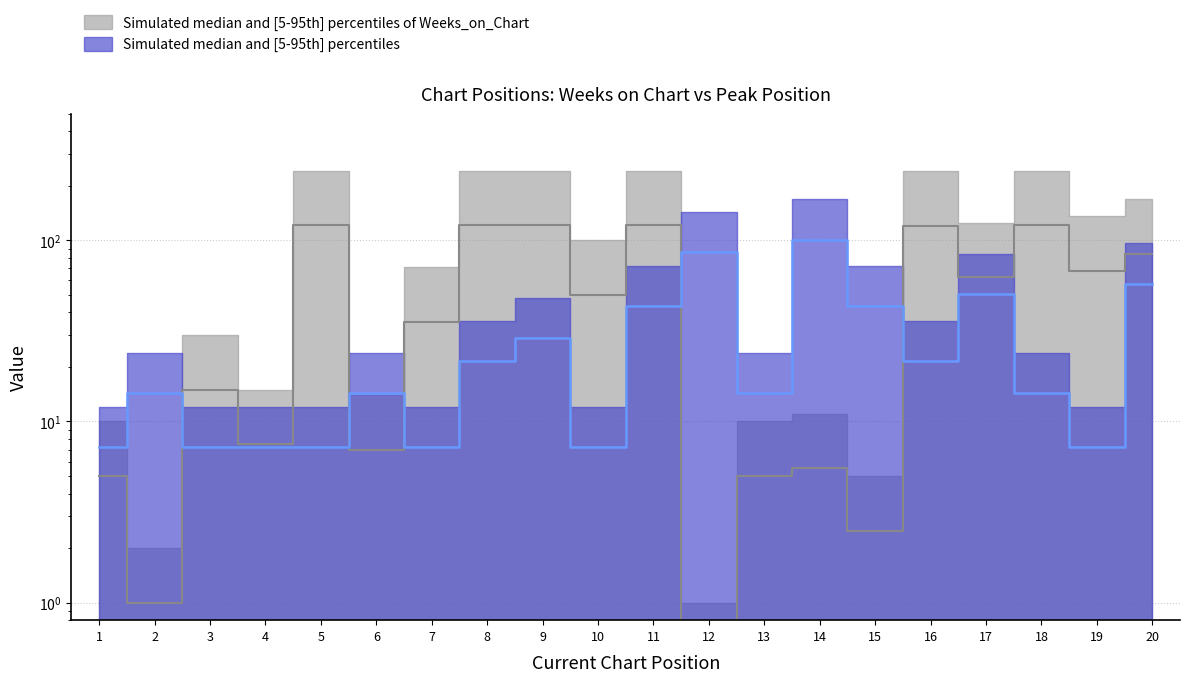

Reading right to left, extract all data points from this chart.

Weeks on Chart: 84.0	68.0	121.0	62.5	120.5	2.5	5.5	5.0	0.5	121.0	50.0	121.0	121.0	35.5	7.0	121.0	7.5	15.0	1.0	5.0
Peak Position: 57.6	7.2	14.4	50.4	21.6	43.2	100.8	14.4	86.4	43.2	7.2	28.8	21.6	7.2	14.4	7.2	7.2	7.2	14.4	7.2